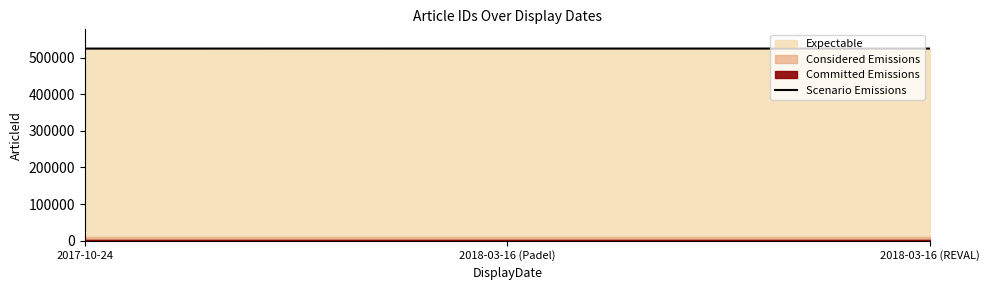

What is the value of the 2nd point from the left?

524514